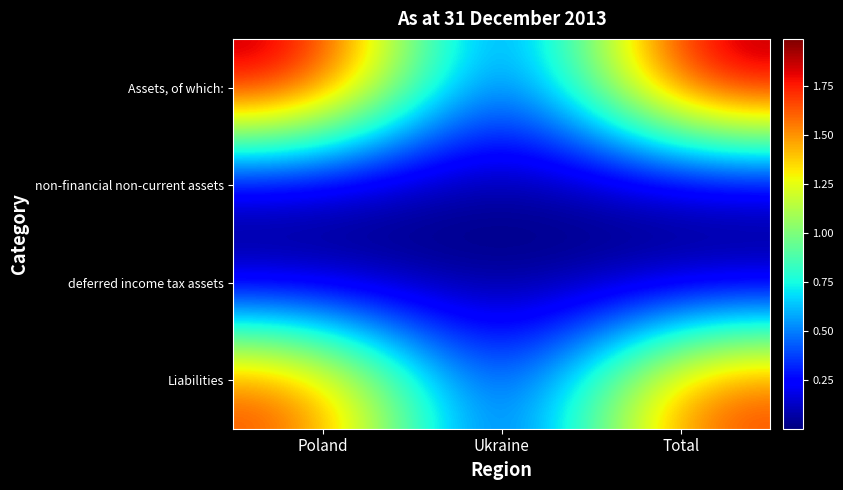

Which label corresponds to the smallest value in the chart?

Ukraine